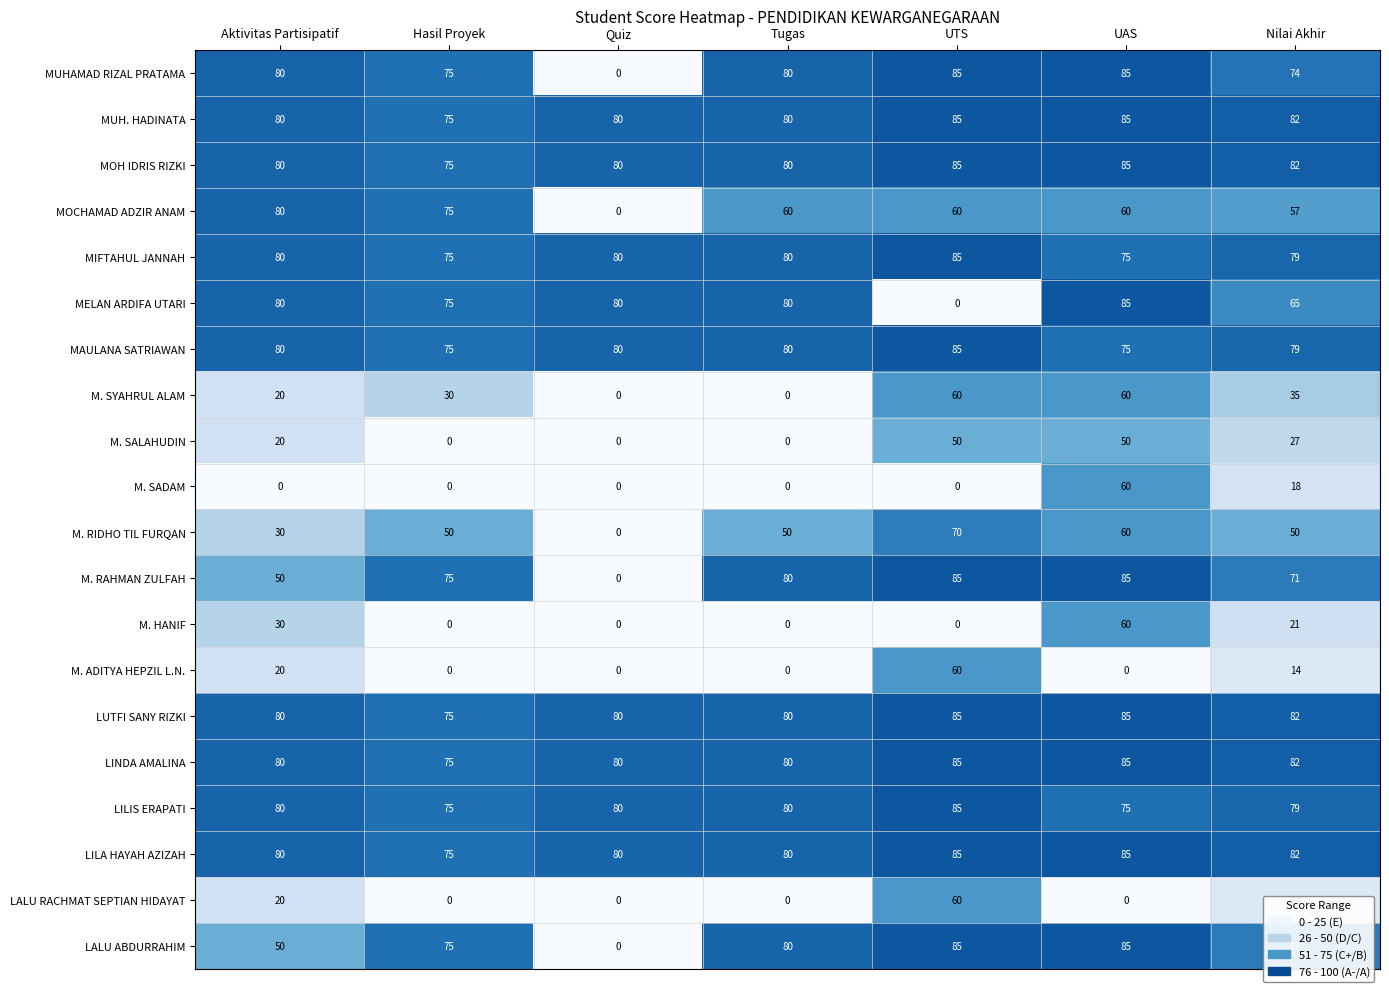

What is the sum of all MELAN ARDIFA UTARI values?

465